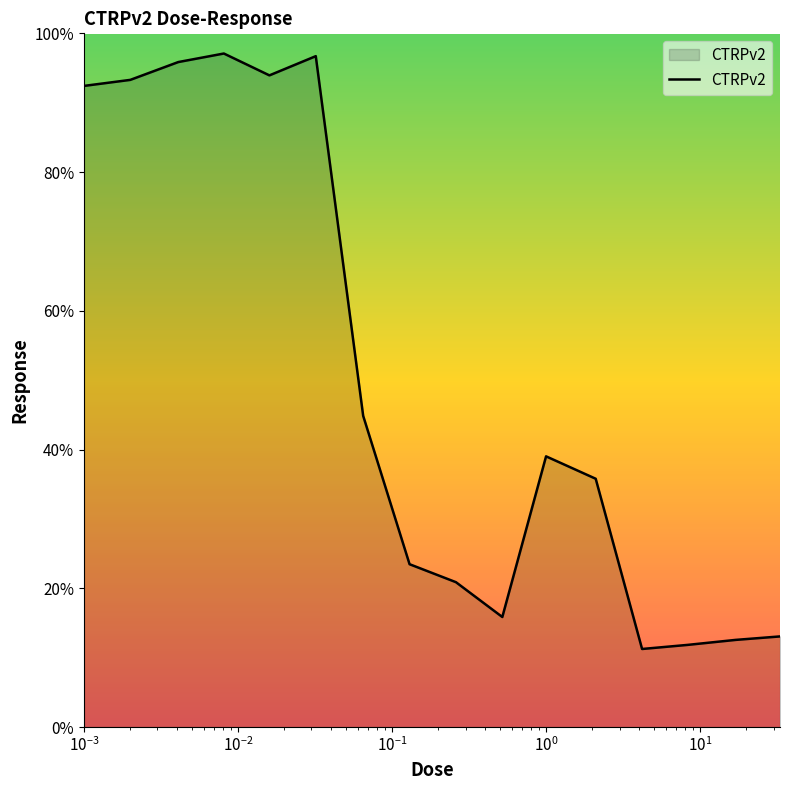

What is the greatest value displayed?

97.1